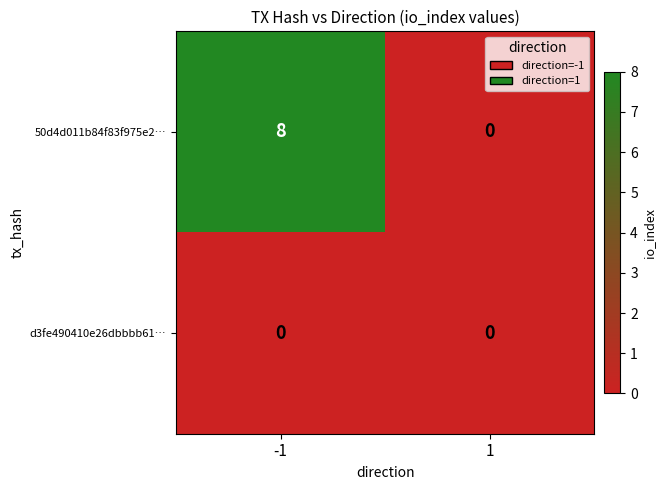

What is the spread (max minus min) of values at -1?

8